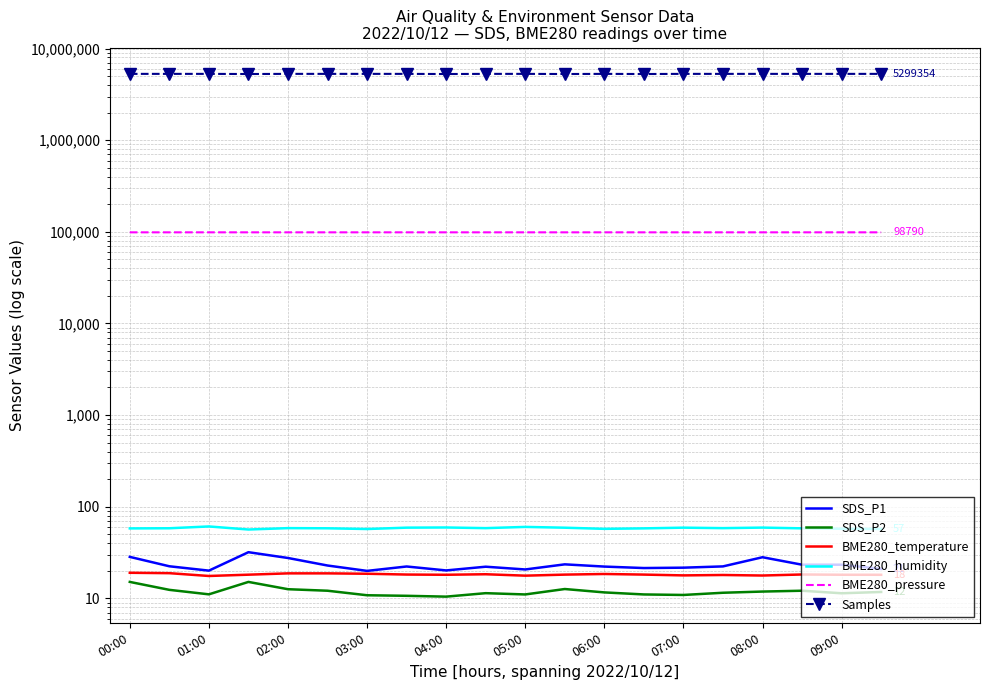

At 06:00, list the series in order from smallest to largest.

SDS_P2, BME280_temperature, SDS_P1, BME280_humidity, BME280_pressure, Samples